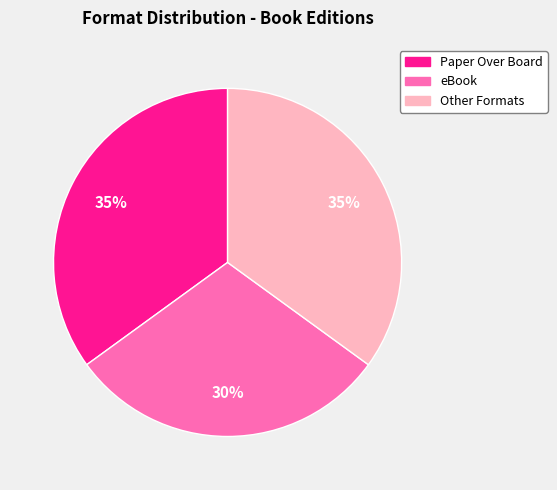

Does any single category account for the majority?

No